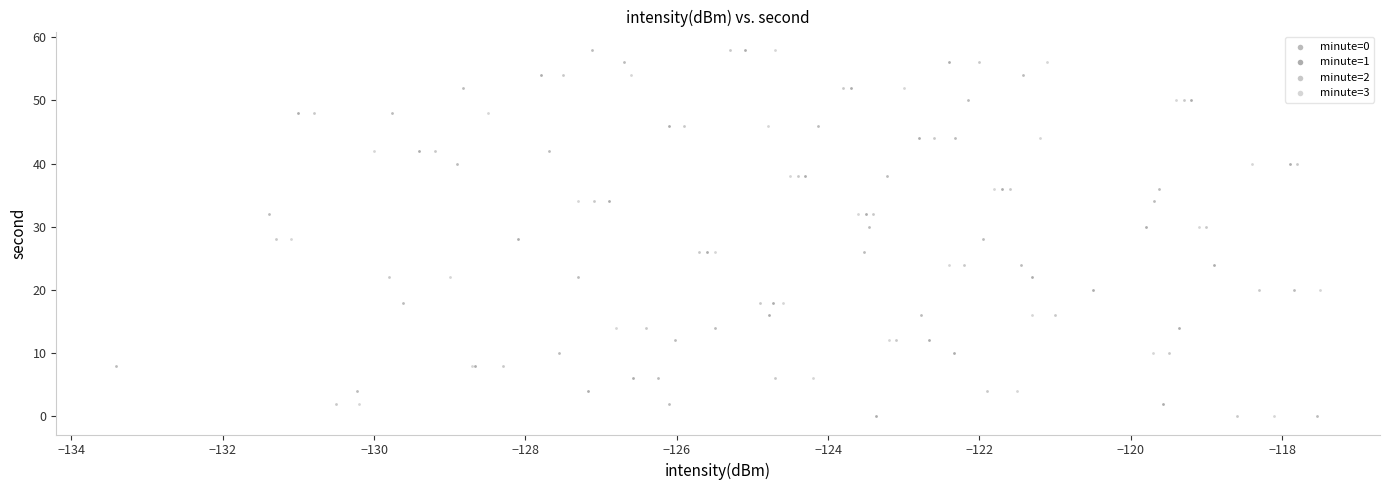

What are all the series names shown in the legend?

minute=0, minute=1, minute=2, minute=3